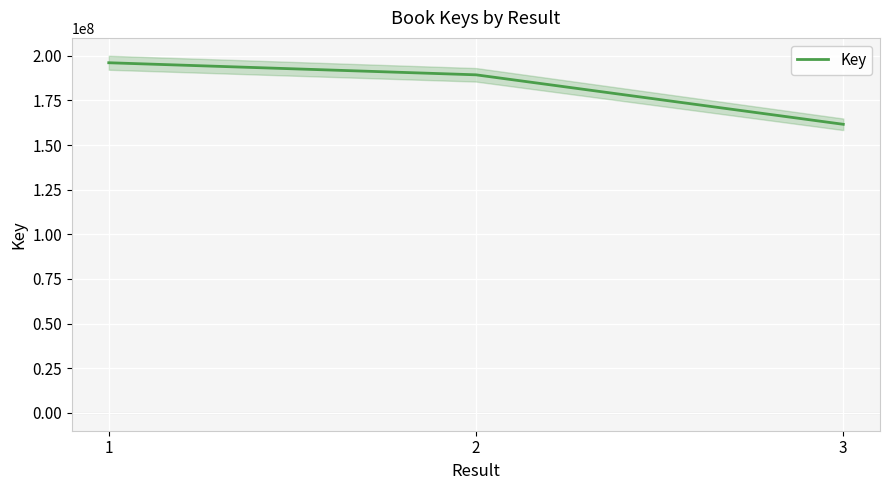

List the labels in order of value, largest first.

1, 2, 3